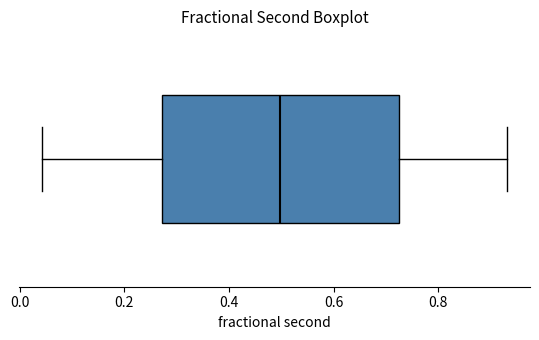

Transcribe this box plot: give where the median line is, the range the box spans, and where the two whiskers end, as read against the x-axis. The values are not printed on the chart, so give them approximately, as read against the axis.

median 0.50, box 0.28 to 0.72, whiskers 0.04 to 0.94